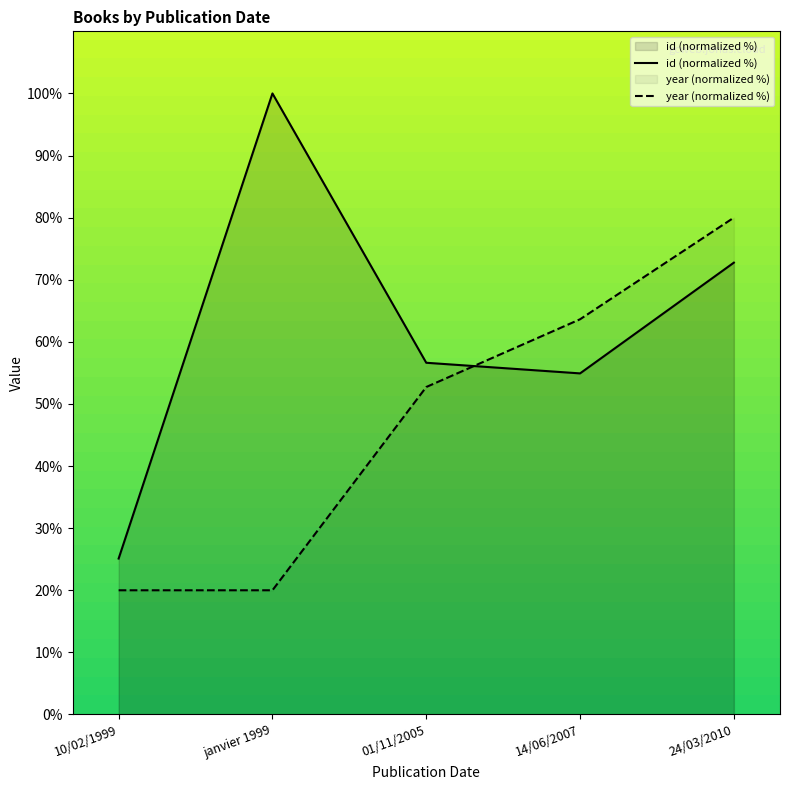

Between janvier 1999 and 01/11/2005, which is larger?

janvier 1999